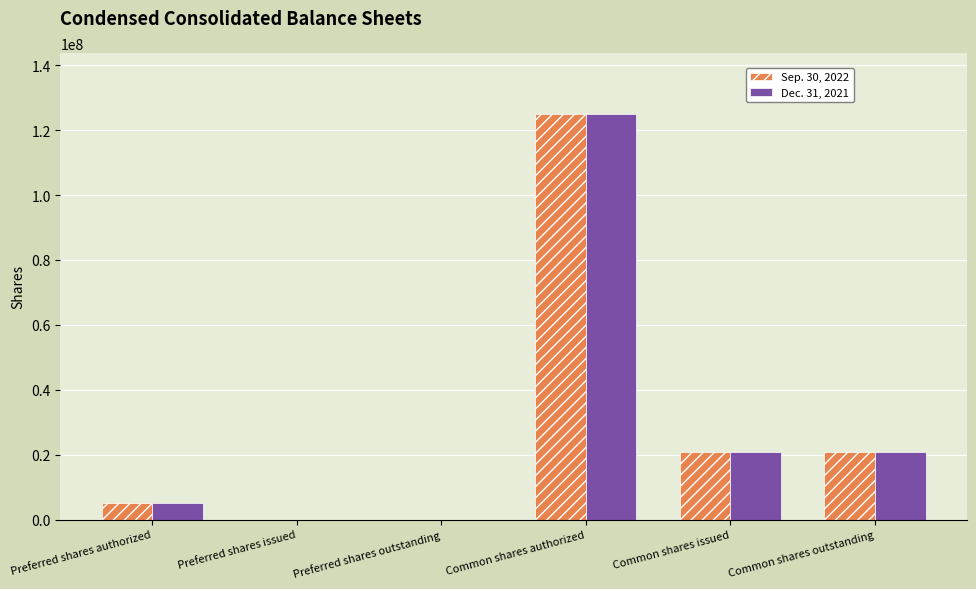

Which series changed the most between Preferred shares issued and Common shares outstanding?

Sep. 30, 2022